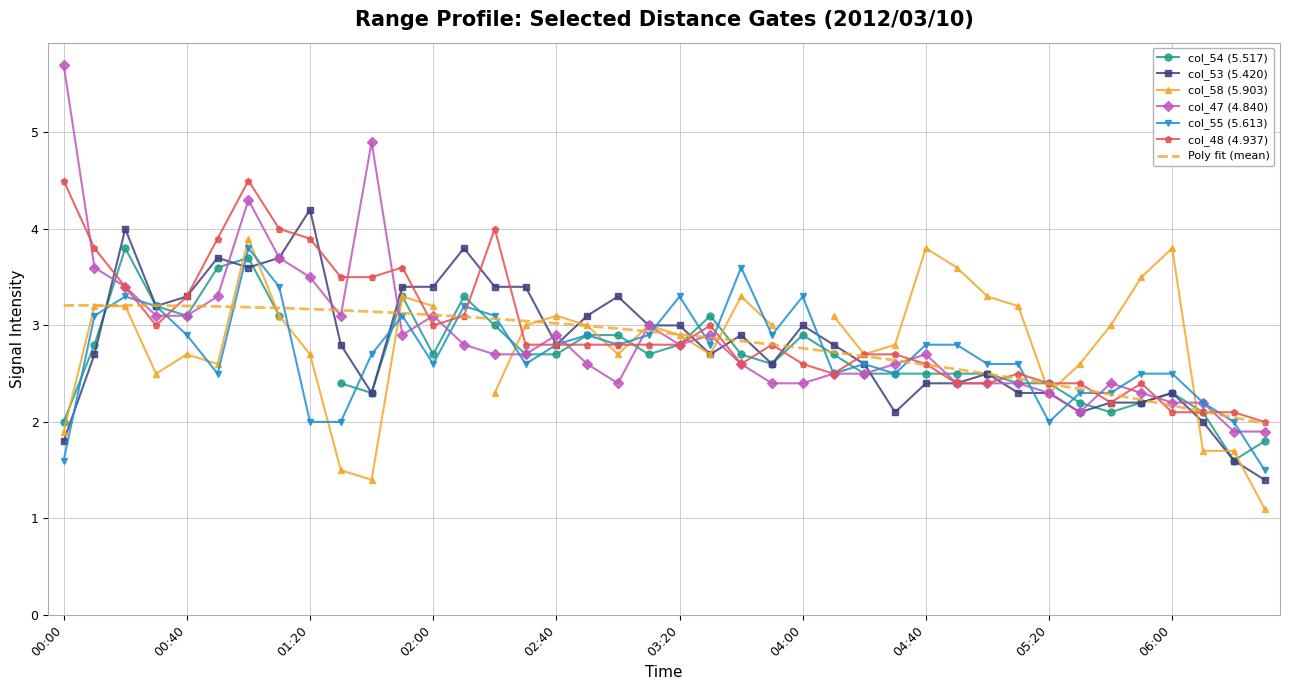

The col_55 (5.613) series shows 2.8 at 18. True or false?

True